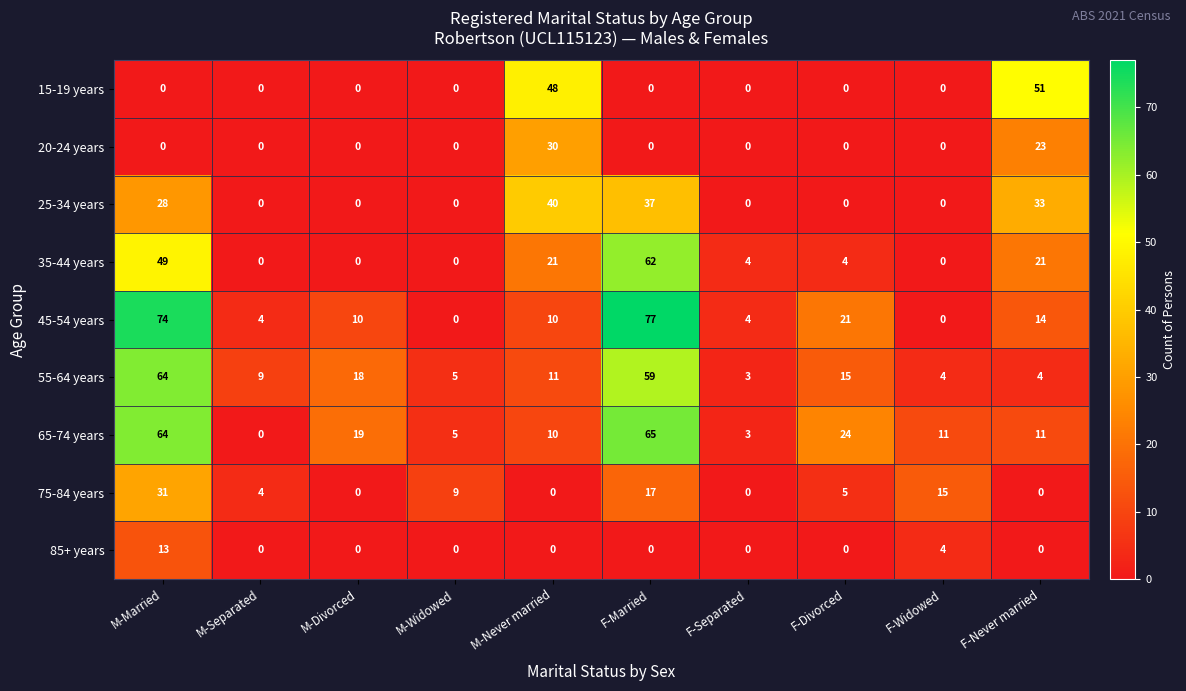

What value does the 65-74 years series have at F-Married?

65